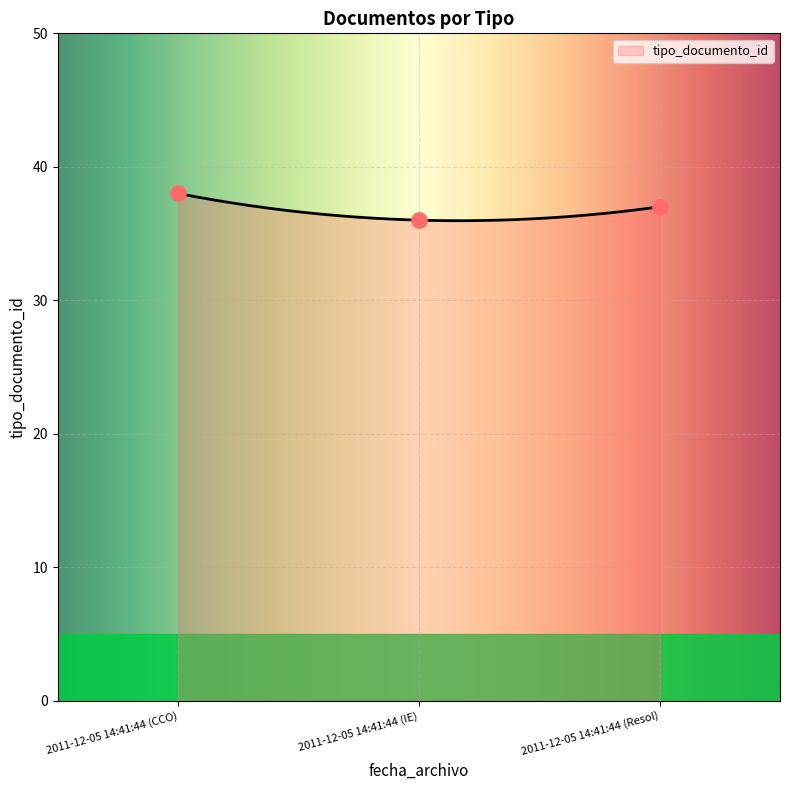

Between 2011-12-05 14:41:44 (CCO) and 2011-12-05 14:41:44 (Resol), which is larger?

2011-12-05 14:41:44 (CCO)